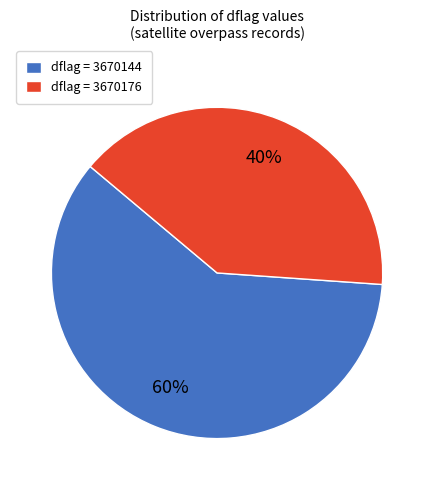

Is the sum of dflag = 3670144 and dflag = 3670176 greater than half?

Yes